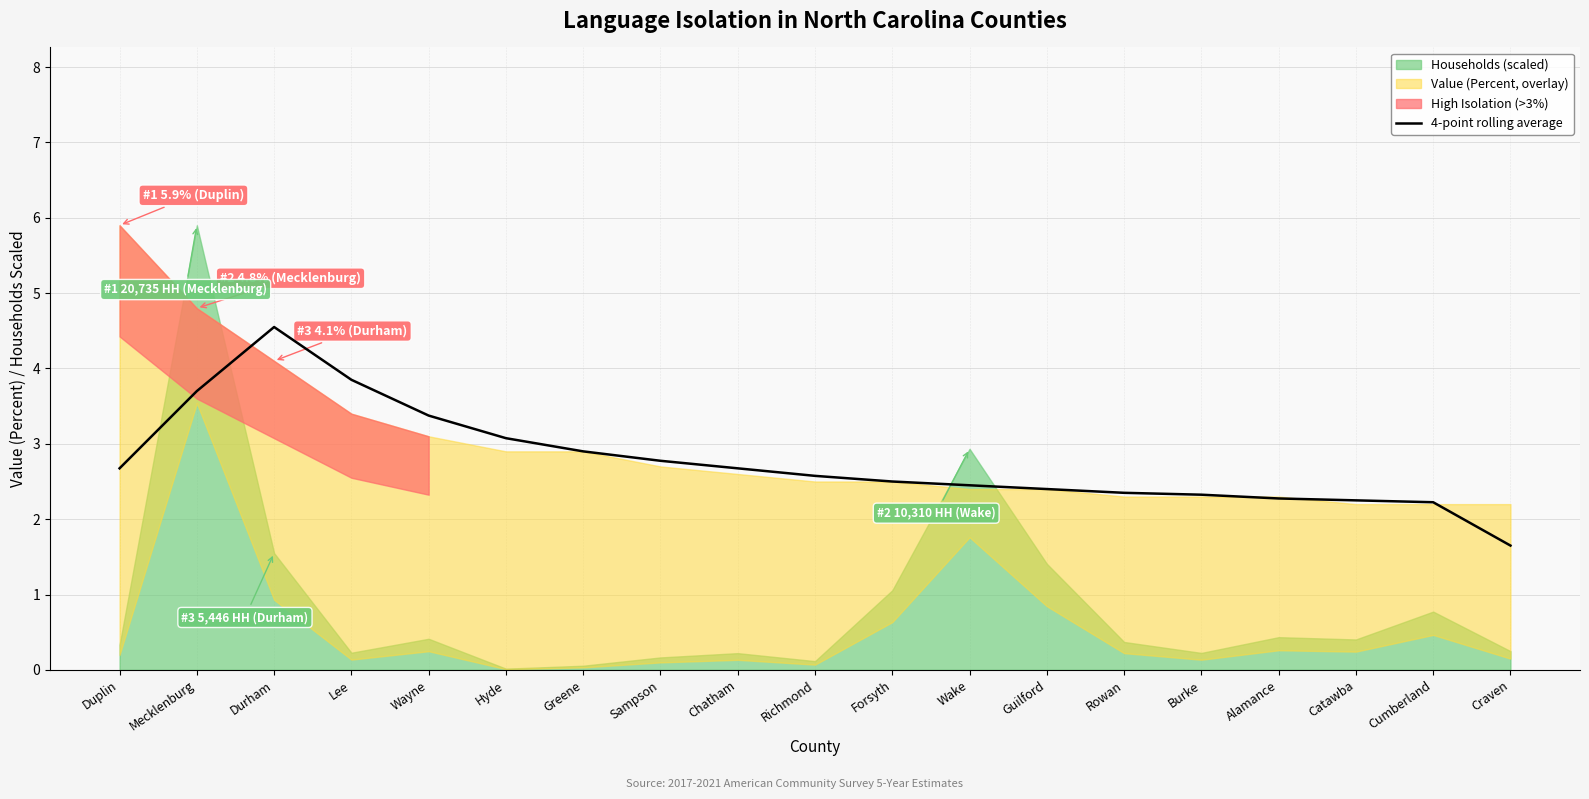

True or false: the data has more than 1 interior local peaks.

False